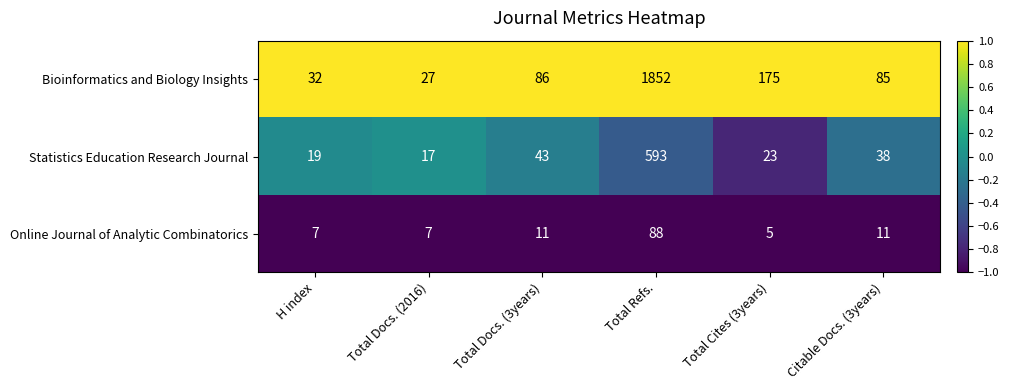

Which series changed the most between Total Docs. (3years) and Total Refs.?

Bioinformatics and Biology Insights